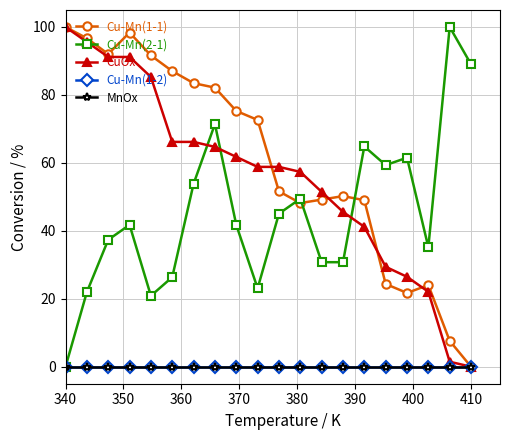

Does the chart have visible grid lines?

Yes